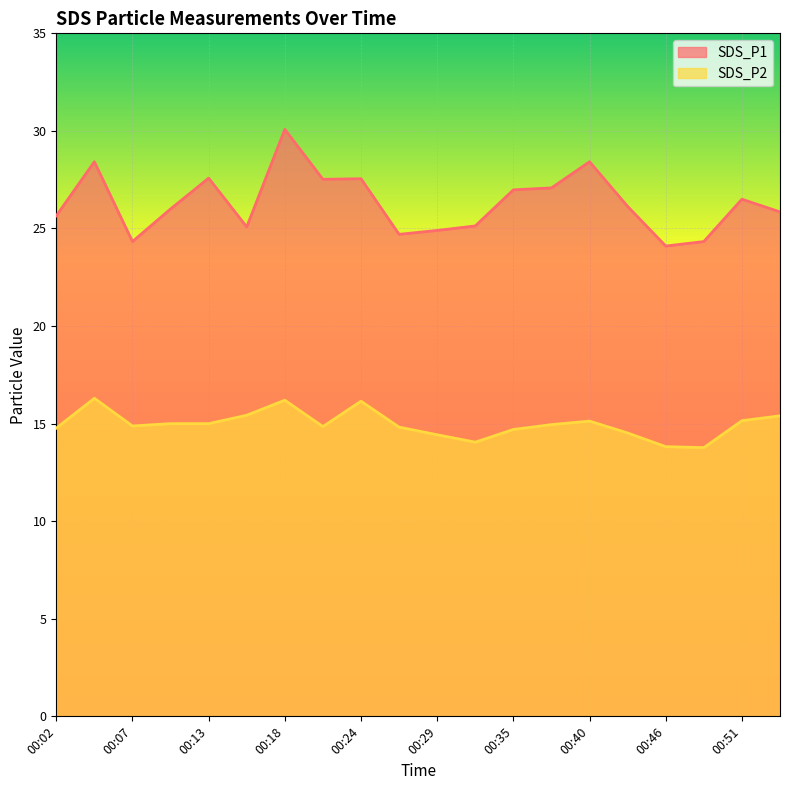

How many lines are shown in the chart?

2